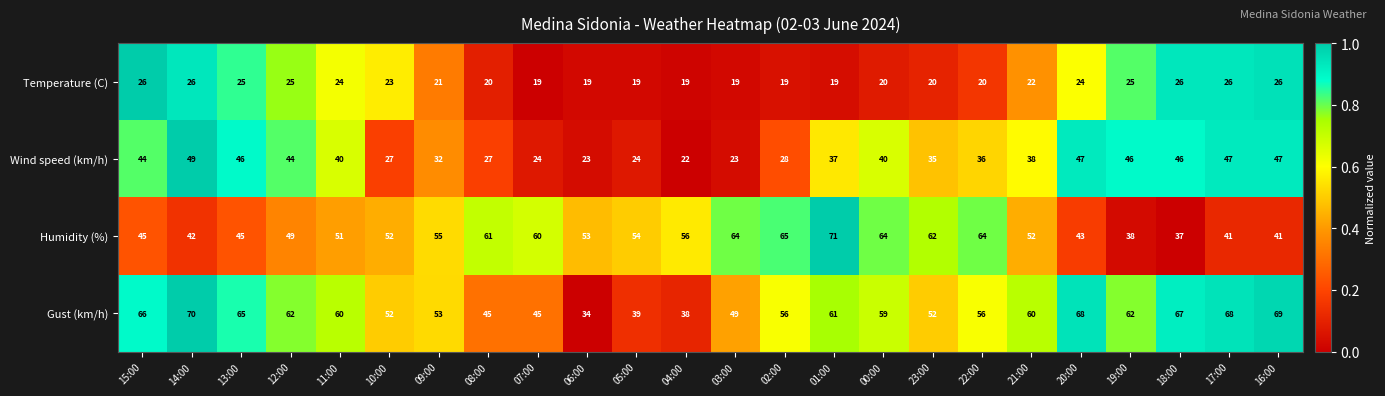

Rank the series by their maximum value, from highest to lowest.

Humidity (%), Gust (km/h), Wind speed (km/h), Temperature (C)